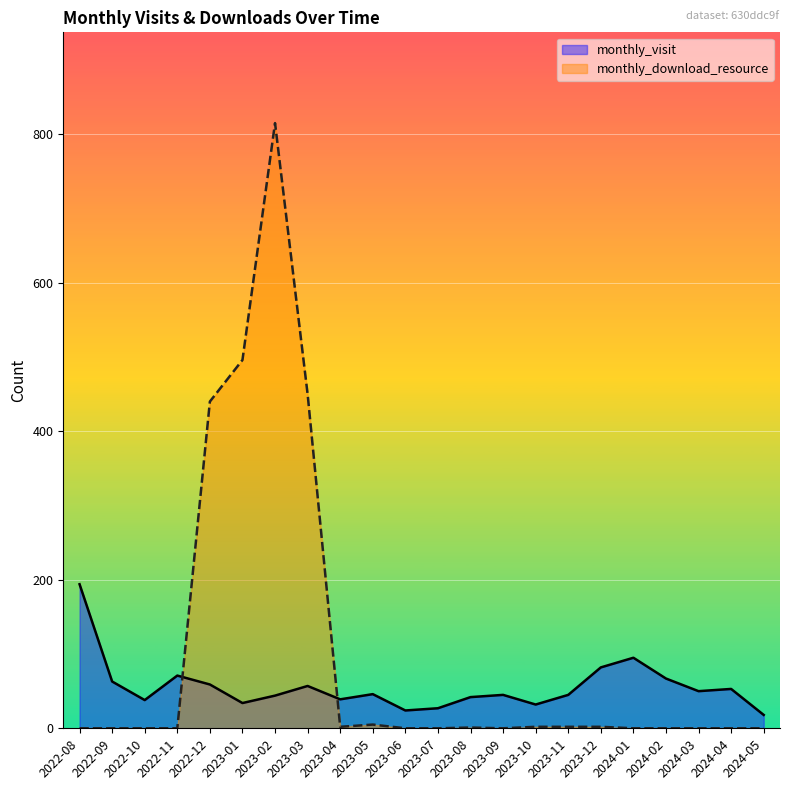

The value of monthly_download_resource at 2023-04 is 3. True or false?

False